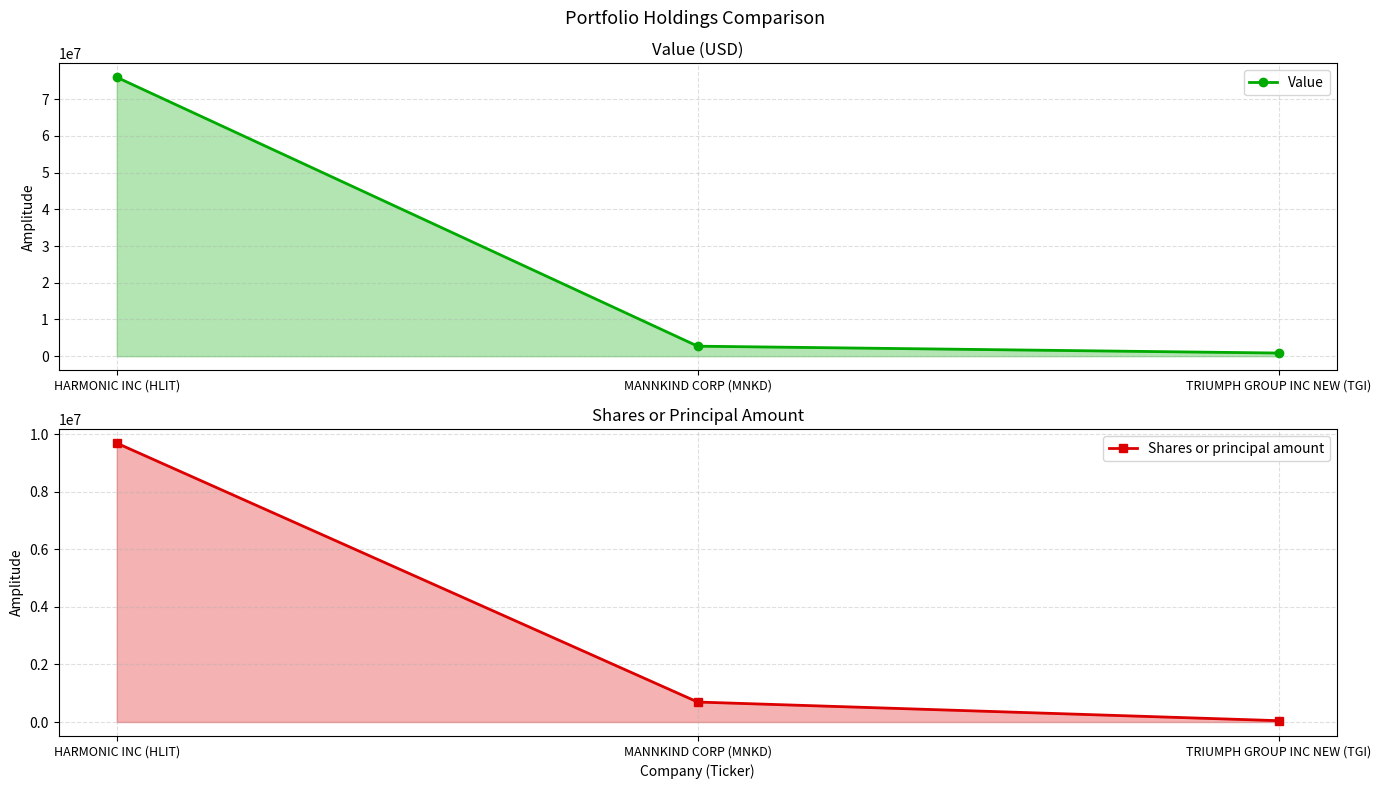

What are all the series names shown in the legend?

Value, Shares or principal amount